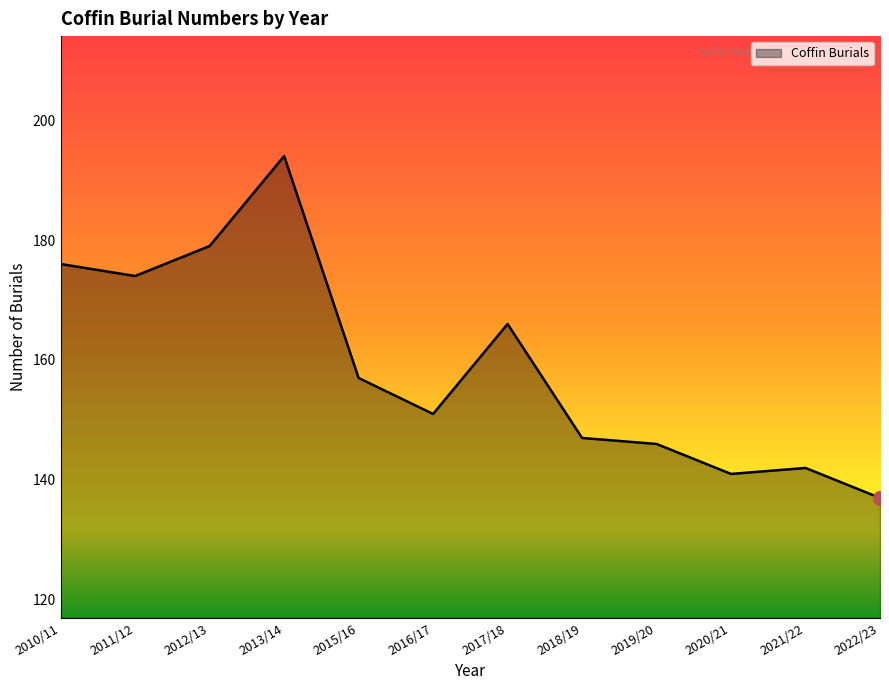

Where is the first local maximum?

2013/14